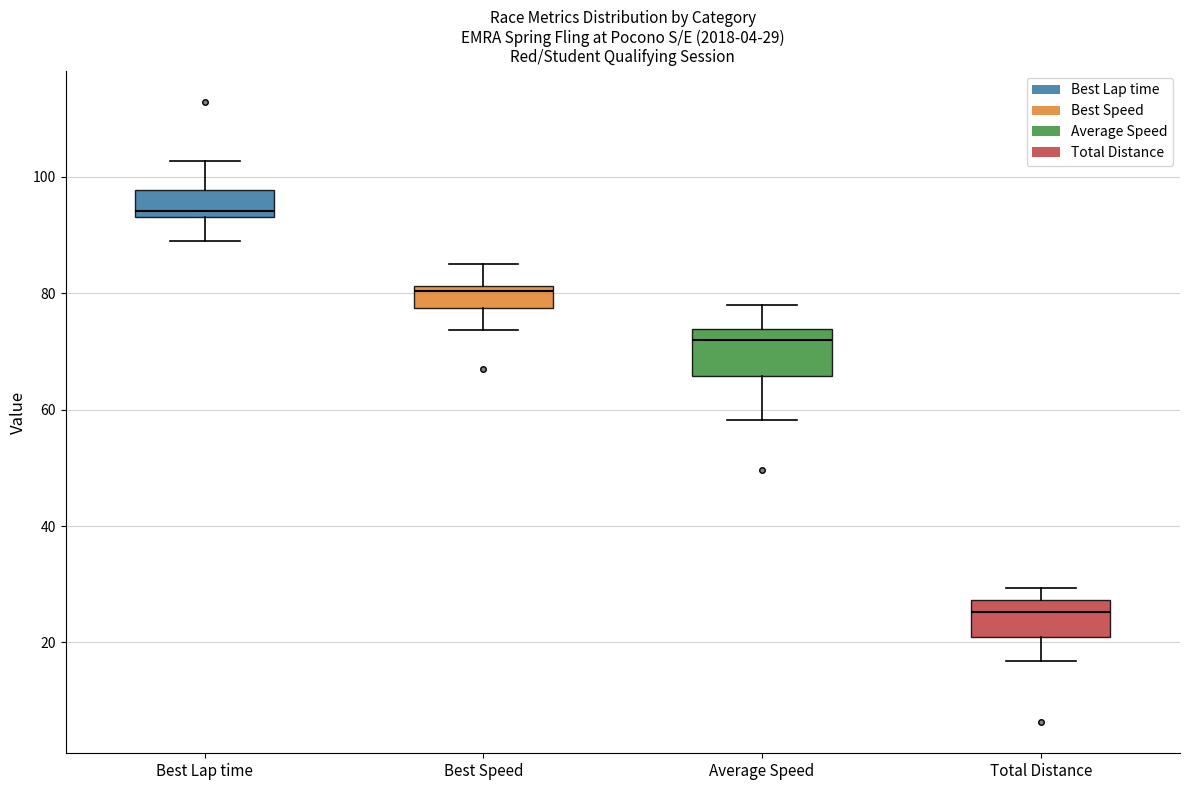

Which box's median line is the highest?

Best Lap time